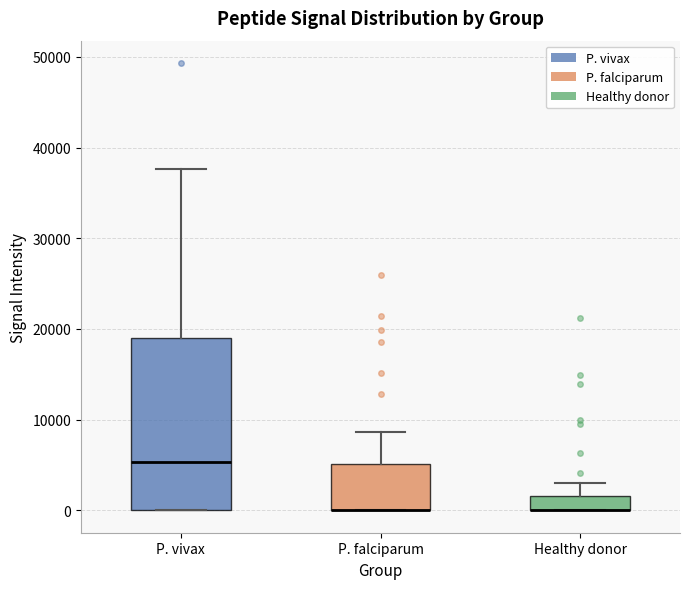

Where does the upper whisker of the box for Healthy donor end on the y-axis? The values are not printed on the chart, so give them approximately, as read against the axis.

3000